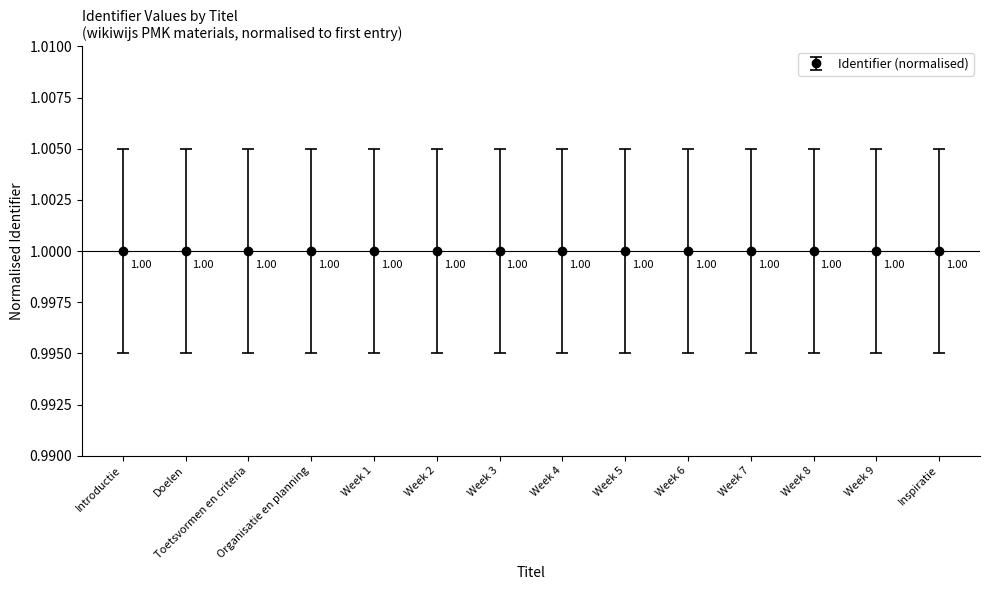

True or false: the data has more than 2 interior local peaks.

False